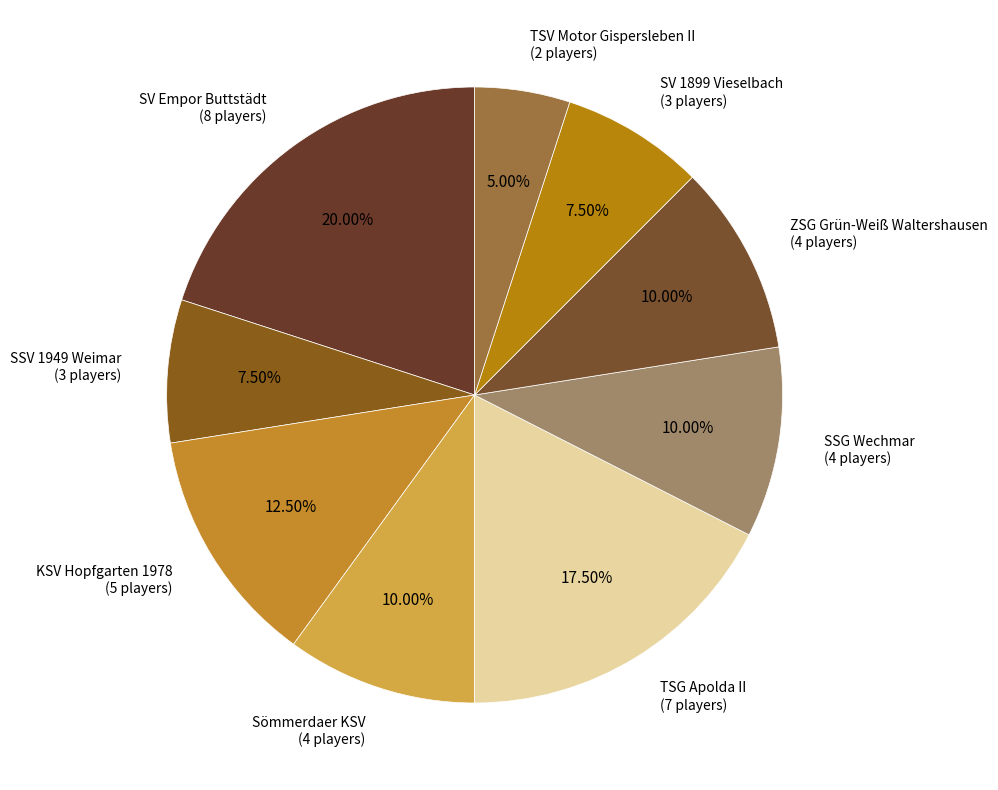

Does SSV 1949 Weimar account for over 50% of the chart?

No